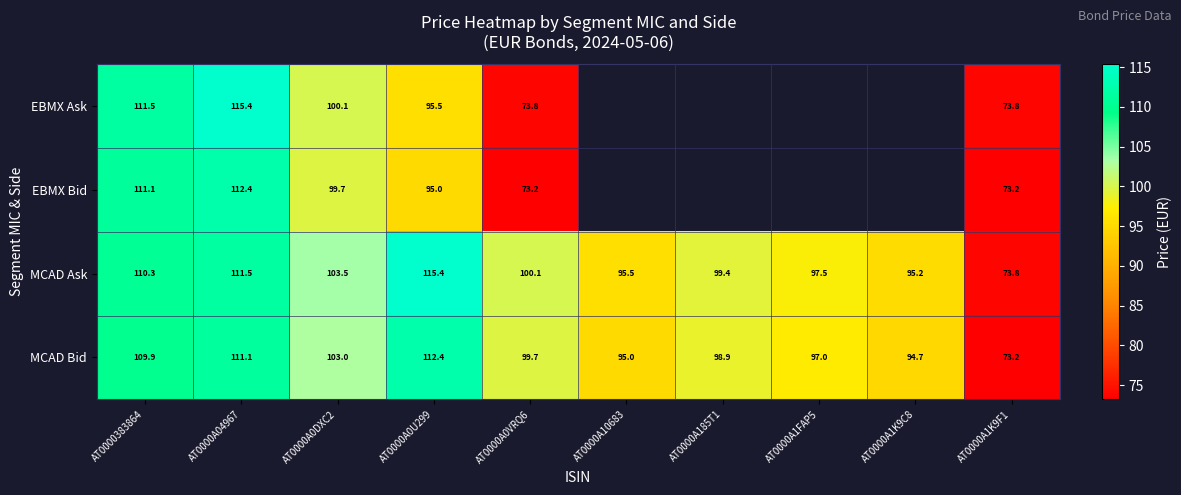

At which label does MCAD Ask first exceed 100?

AT0000383864